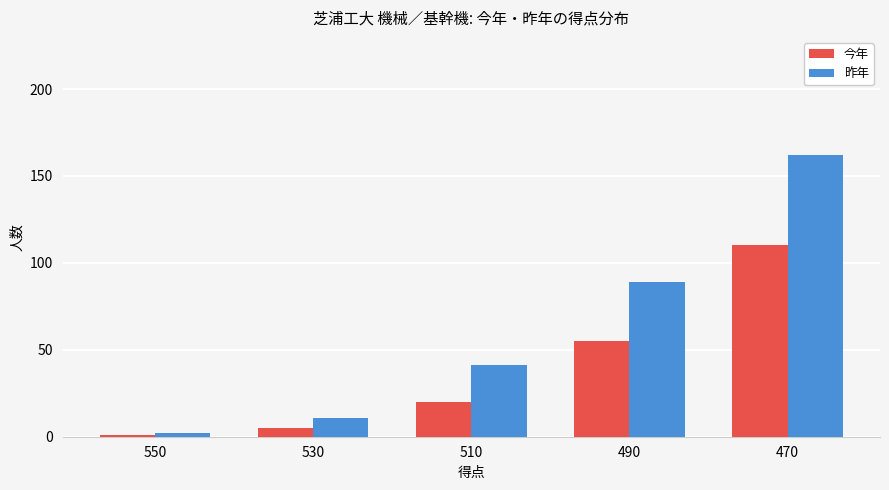

What is the average value of the 今年 series?

38